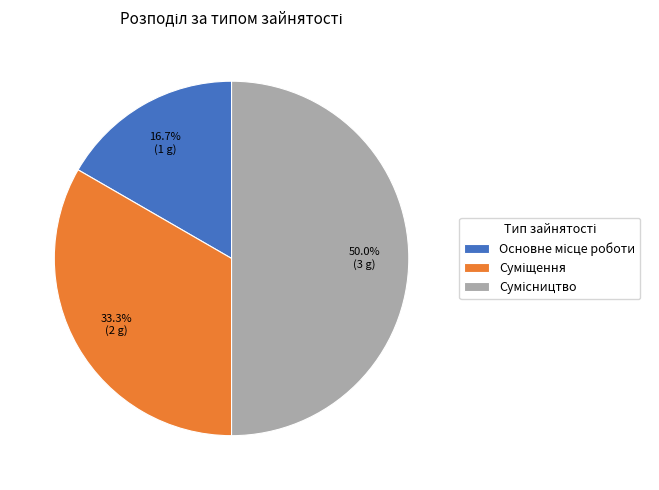

What is the smallest slice in the pie chart?

Основне місце роботи